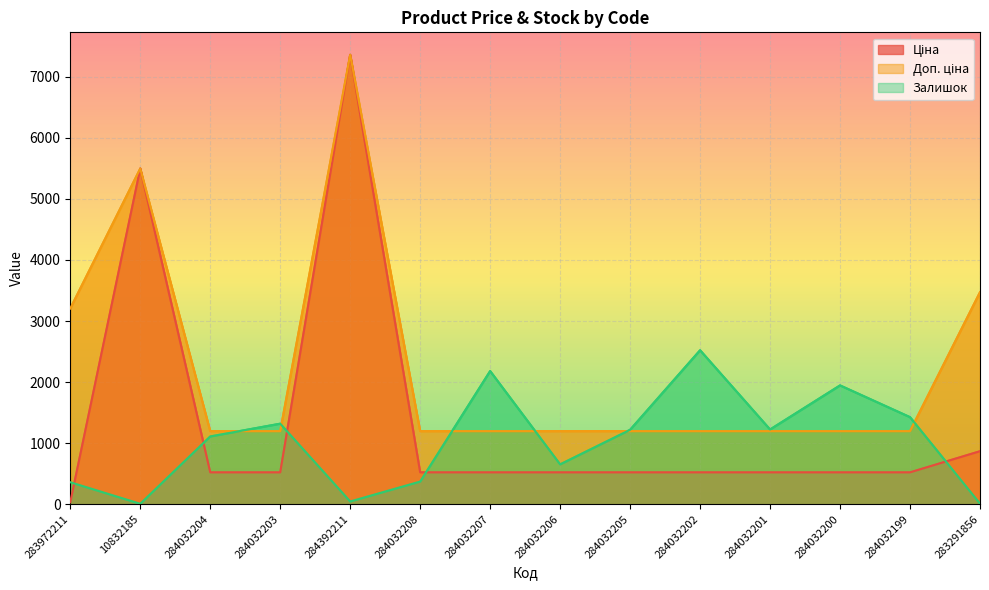

What is the sum of all Залишок values?

14392.0